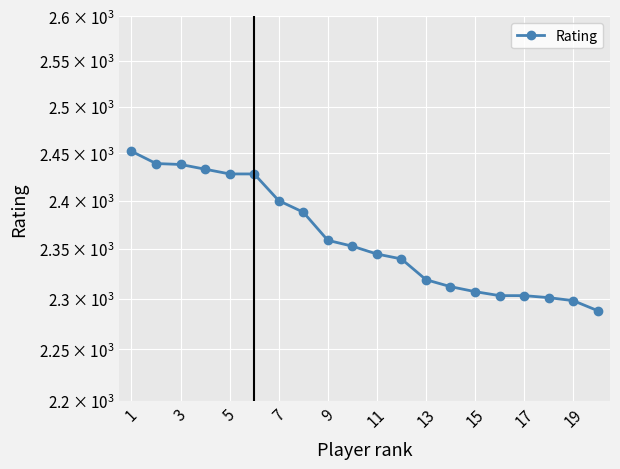

Reading left to right, transcribe all the data shown in this chart.

2452	2439	2438	2433	2428	2428	2400	2388	2359	2353	2345	2340	2319	2312	2307	2303	2303	2301	2298	2288